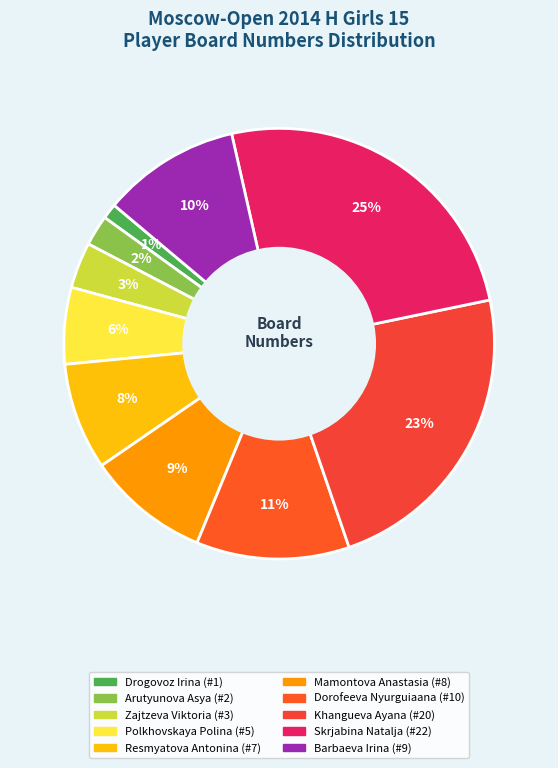

To the nearest percent, what percentage of the pie is Khangueva Ayana?

23%